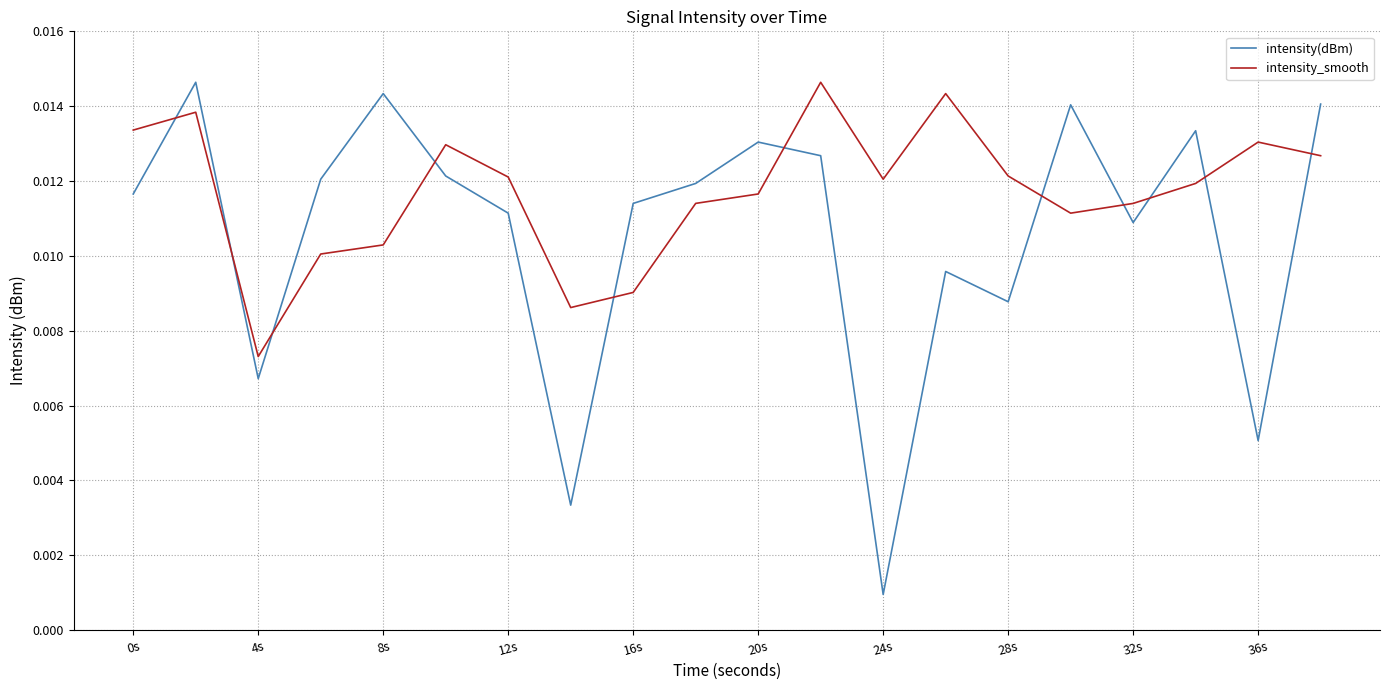

Which series ends up on top after the final intersection of intensity(dBm) and intensity_smooth?

intensity(dBm)